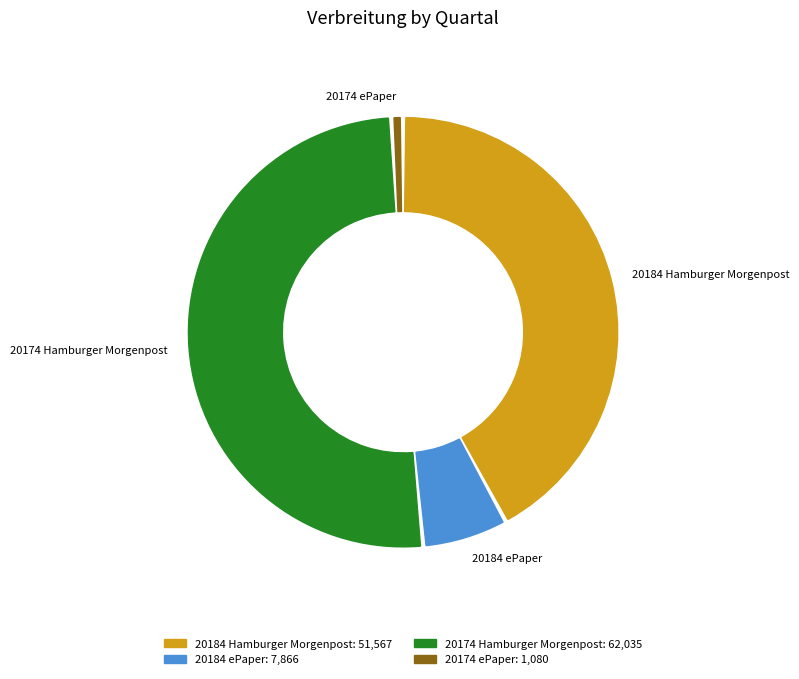

Which has a higher value, 20184 Hamburger Morgenpost or 20174 Hamburger Morgenpost?

20174 Hamburger Morgenpost